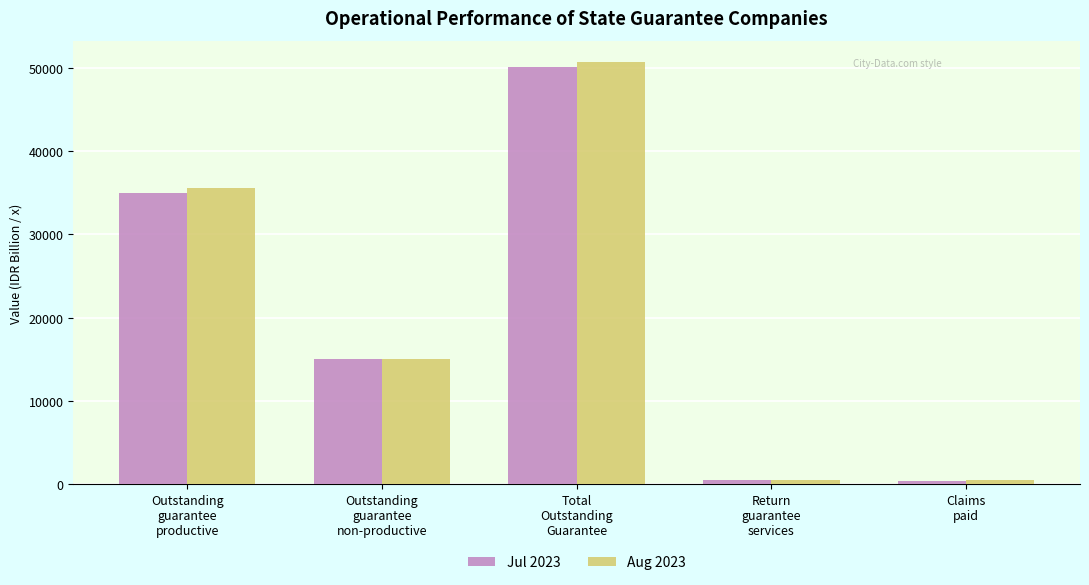

What is the sum of all Aug 2023 values?

102539.0